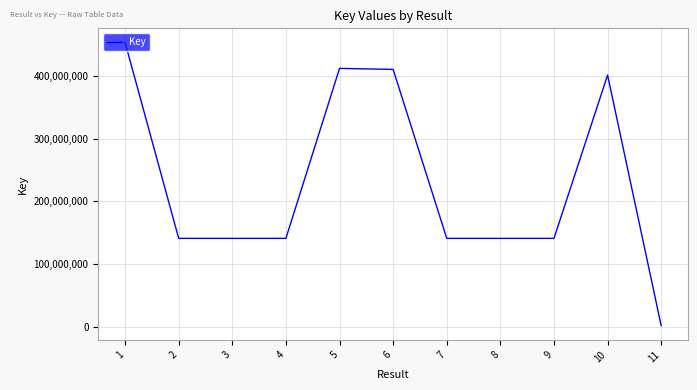

What is the difference between the maximum and minimum values?

450940835